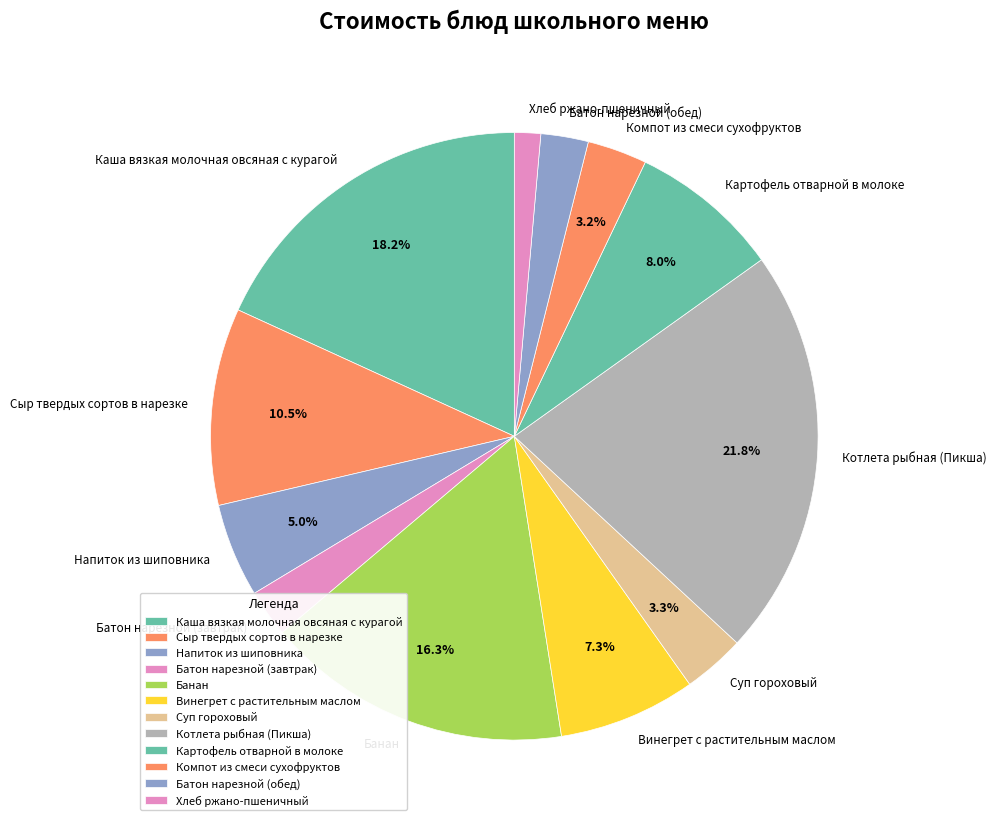

Which slice is the largest?

Котлета рыбная (Пикша)